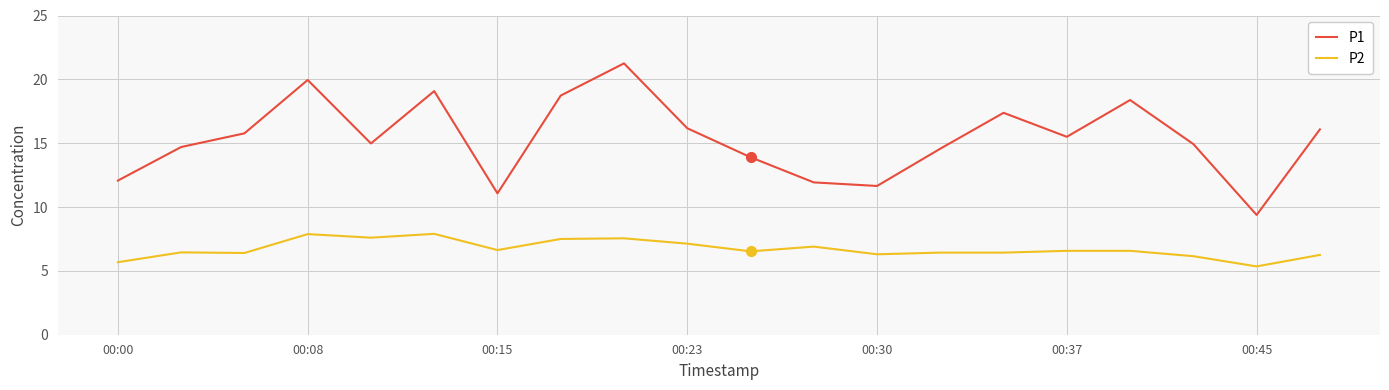

Rank the series by their maximum value, from lowest to highest.

P2, P1